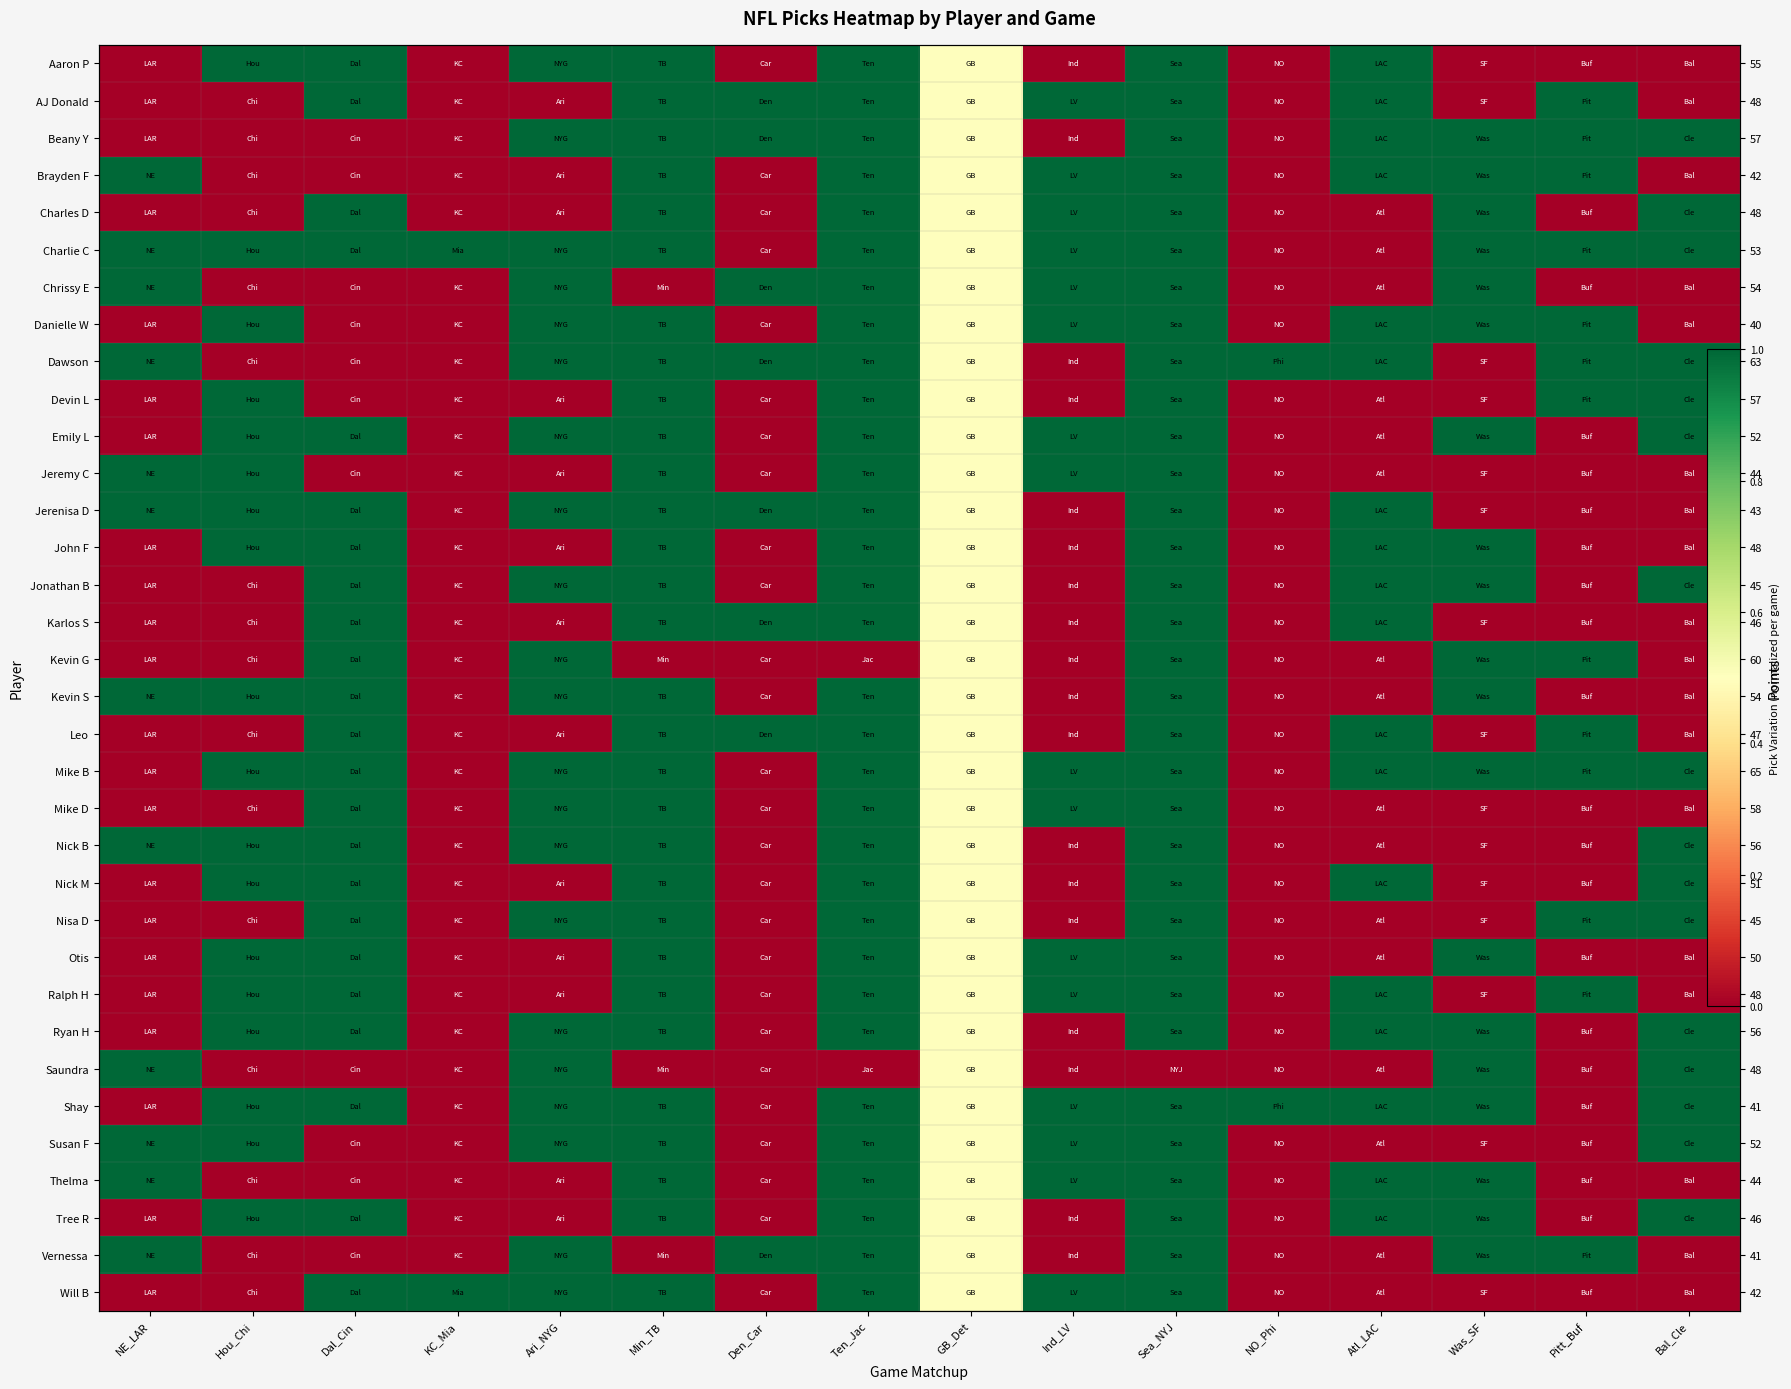

What is the difference between the maximum and minimum values in the Charlie C series?

1.0